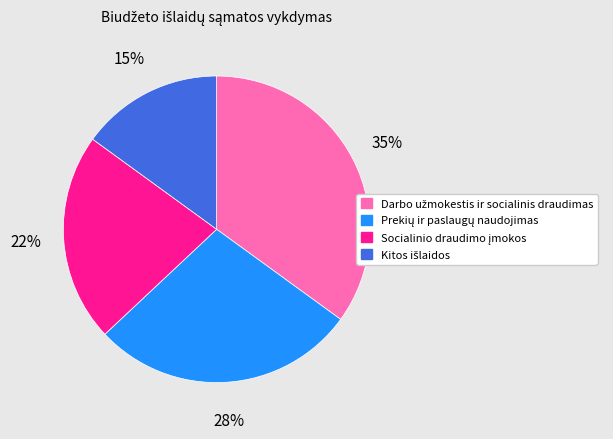

Is there any slice that represents more than half of the pie?

No